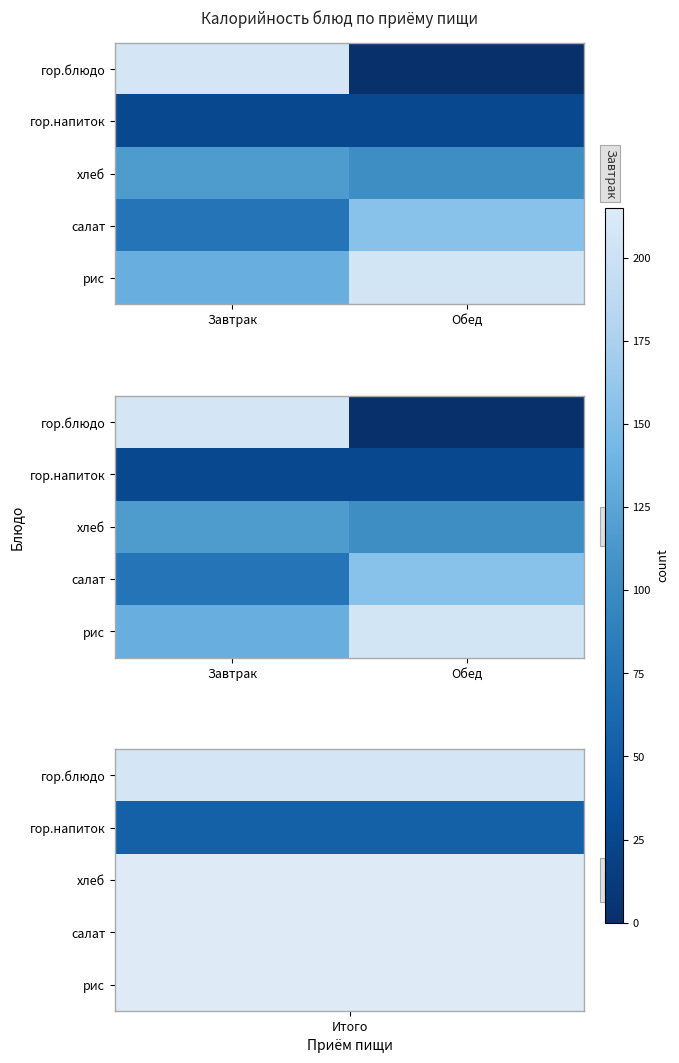

Count the хлеб values in the range 104 to 116.

2